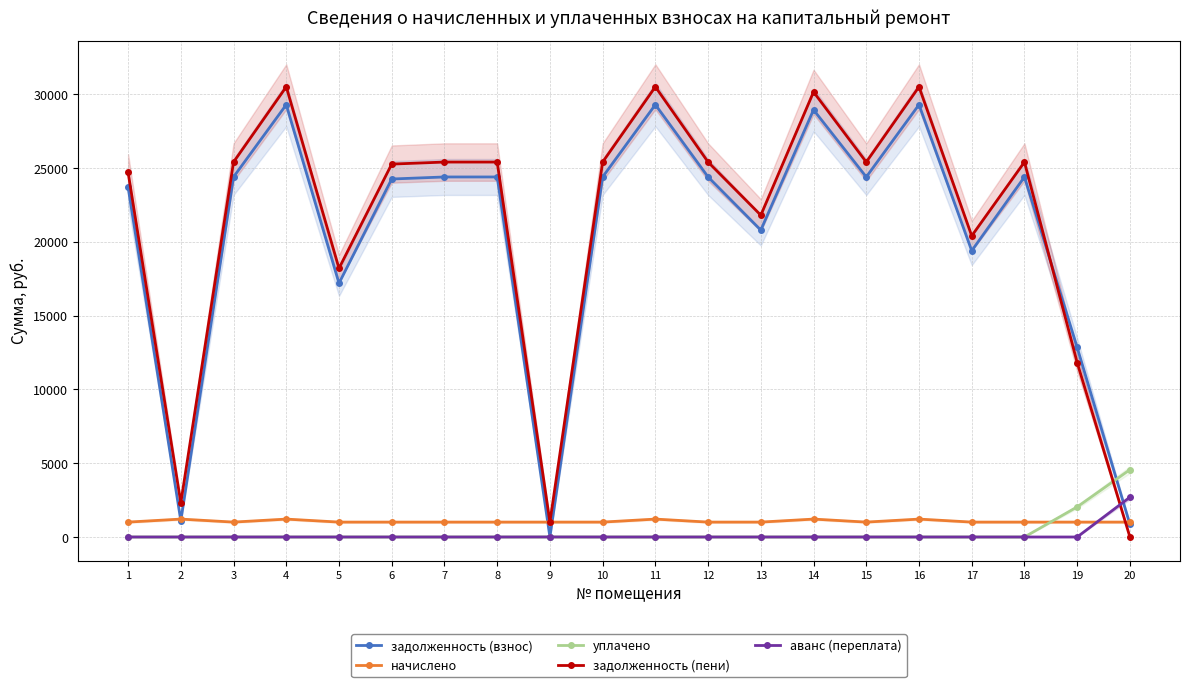

True or false: задолженность (пени) has a value of 14007.8 at 1.

False